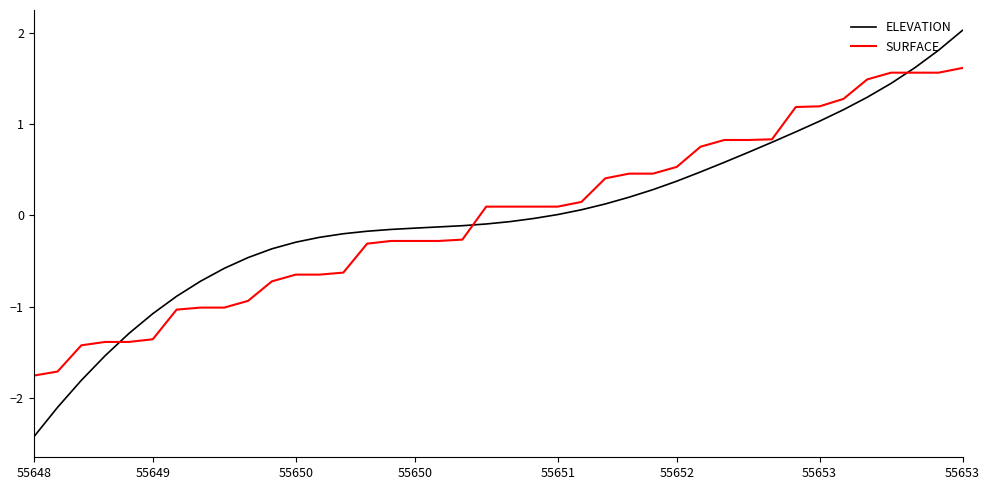

What is the maximum value shown in the chart?

2.0